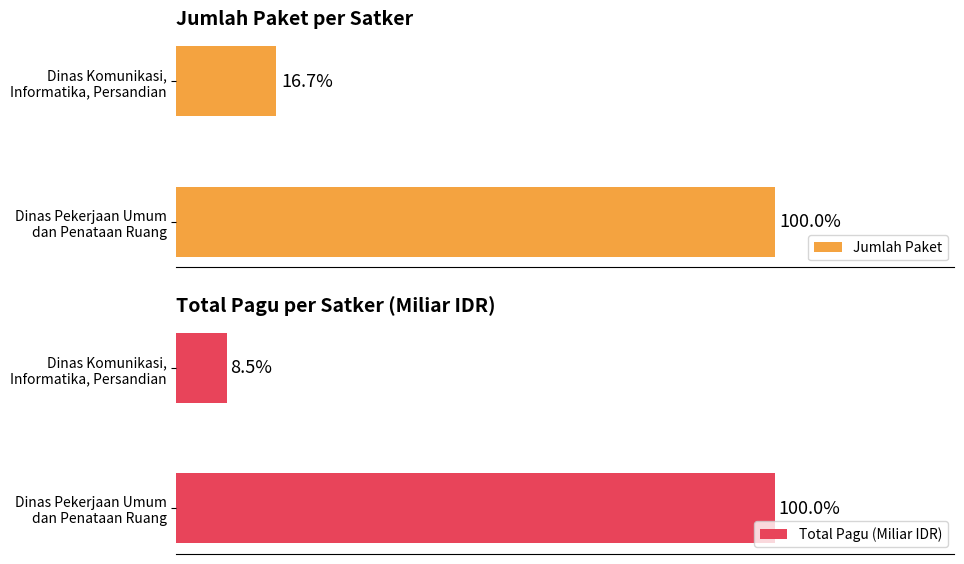

Which series has the largest total across all categories?

Total Pagu (Miliar IDR)